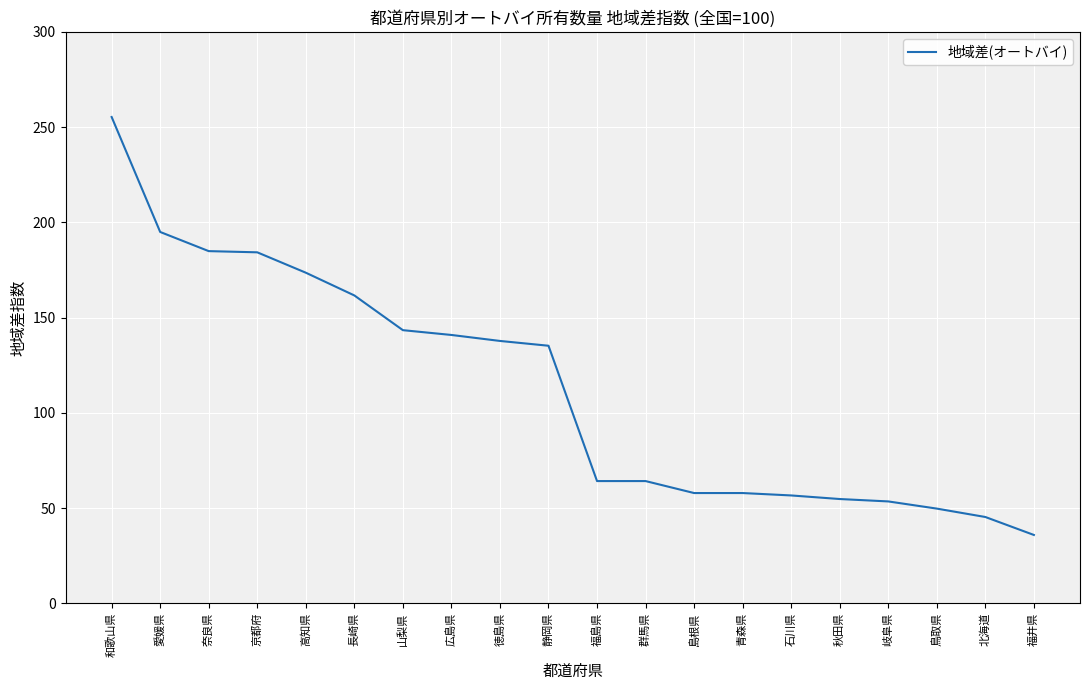

What is the sum of the values at 石川県 and 福井県?

92.5